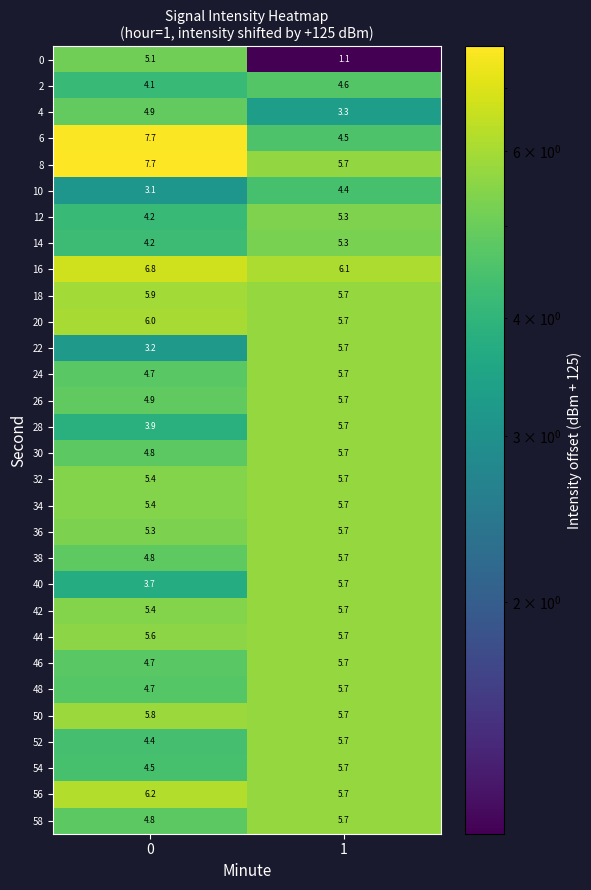

What is the sum of the 56 values at 0 and 1?

11.9